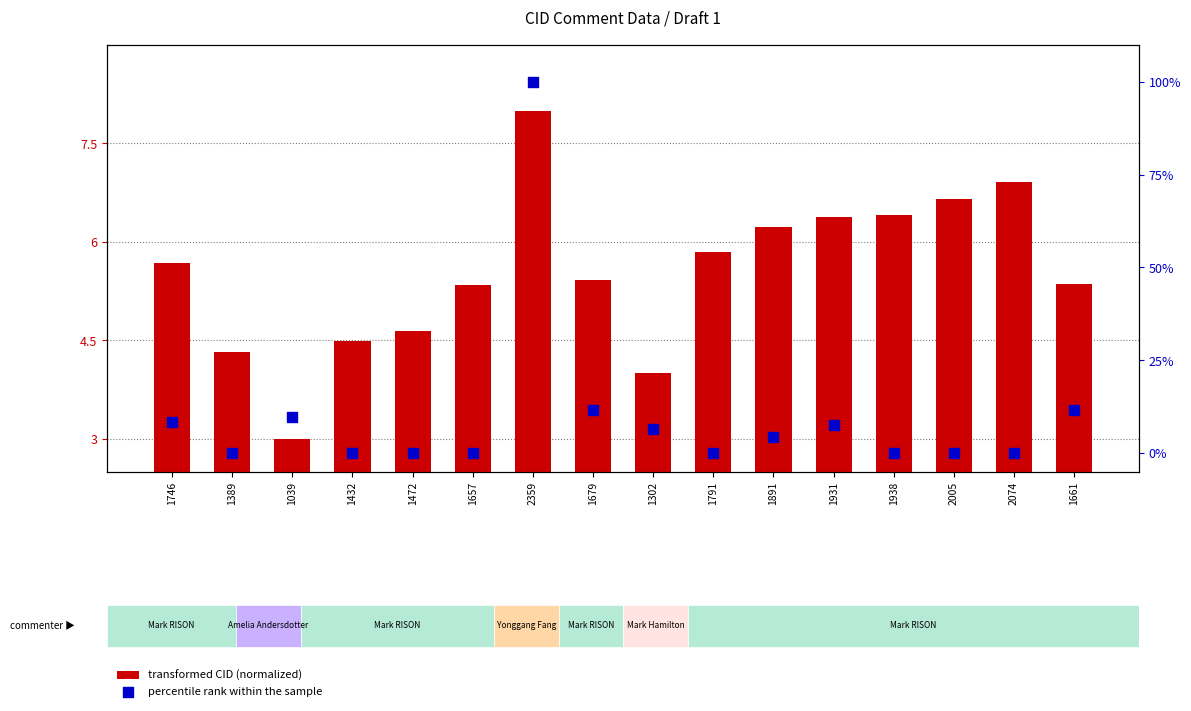

What are all the series names shown in the legend?

transformed CID (normalized), percentile rank within the sample